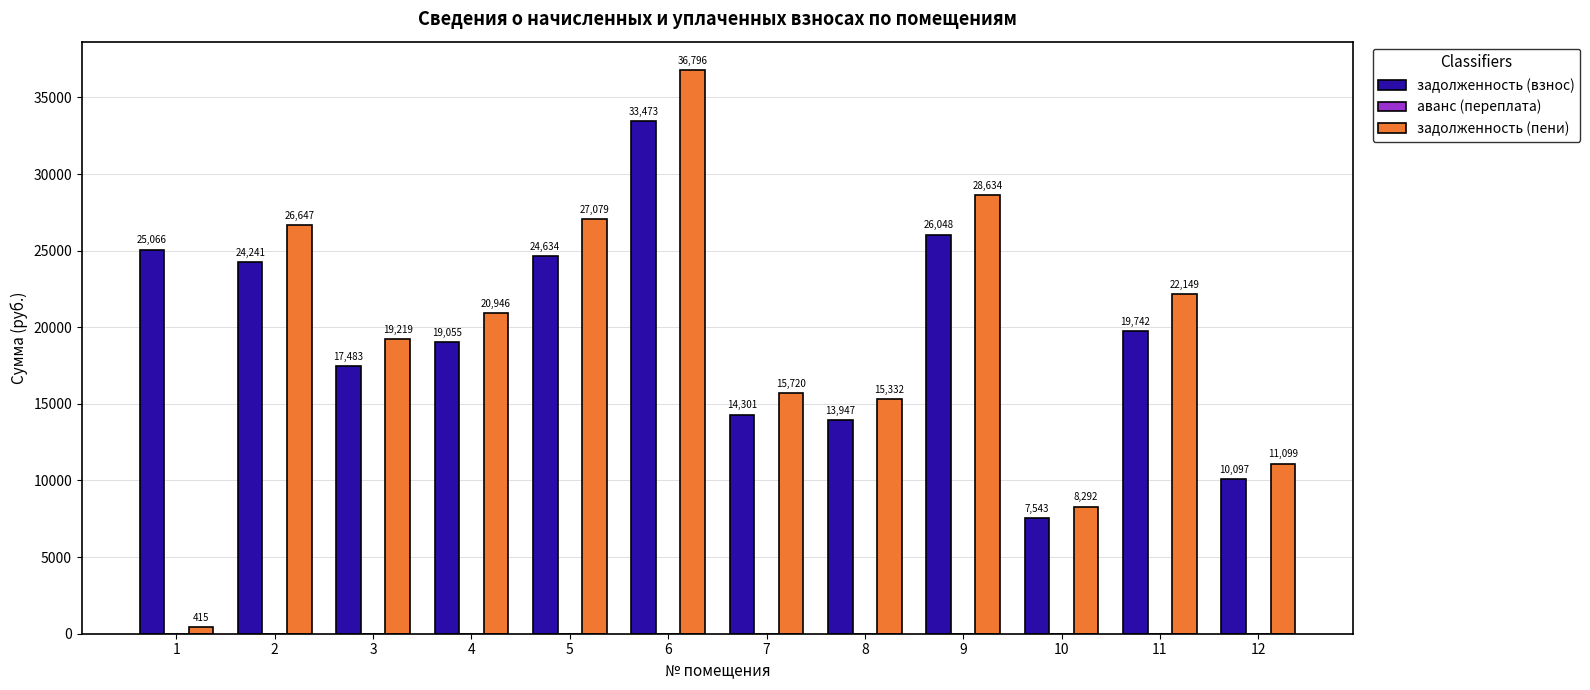

Rank the series by their maximum value, from highest to lowest.

задолженность (пени), задолженность (взнос)